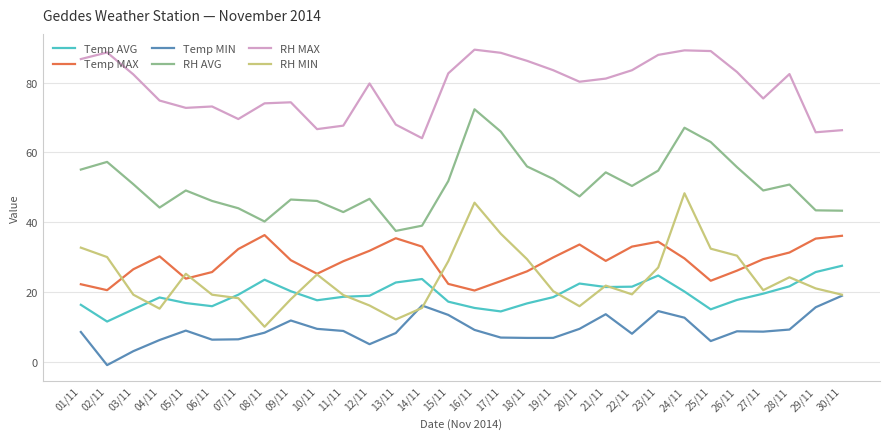

Rank the series by their maximum value, from highest to lowest.

RH MAX, RH AVG, RH MIN, Temp MAX, Temp AVG, Temp MIN